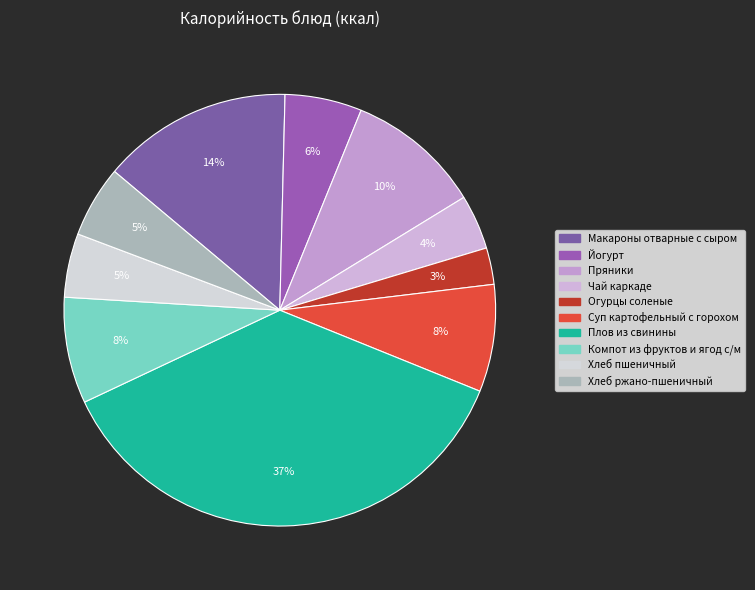

What percentage is the Макароны отварные с сыром slice, to the nearest percent?

14%